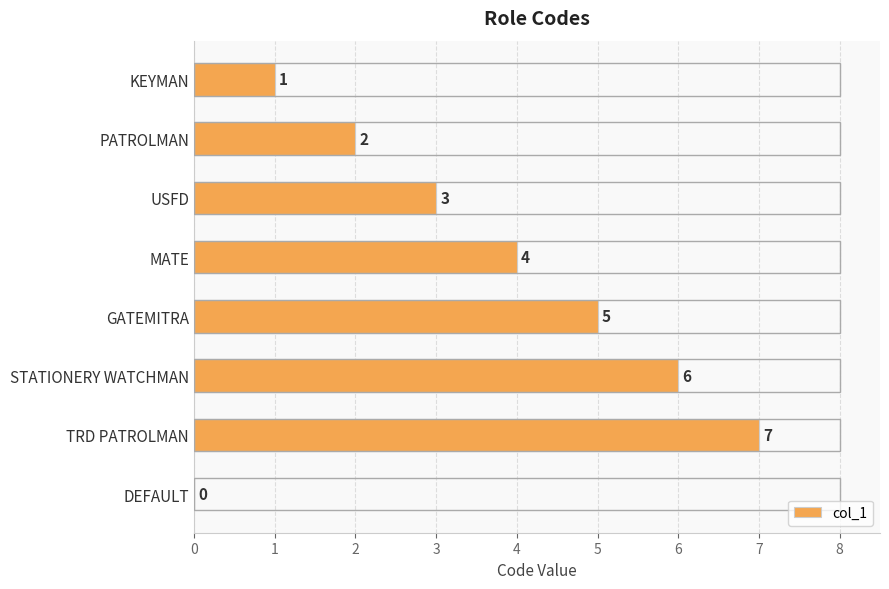

How many distinct data groups are displayed?

1